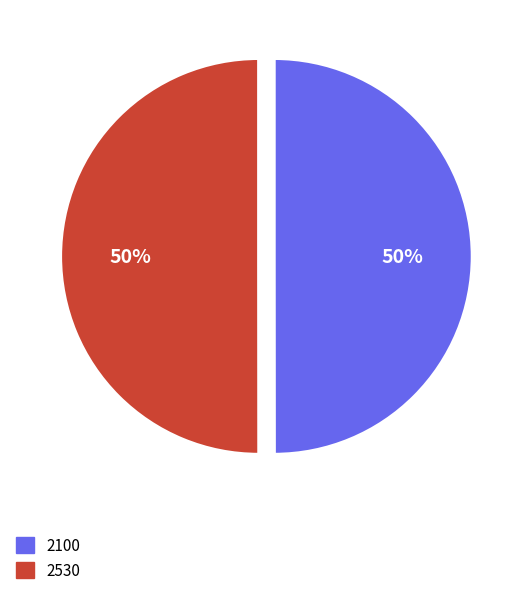

Approximately how many times larger is the value at 2530 compared to 2100?

1.0